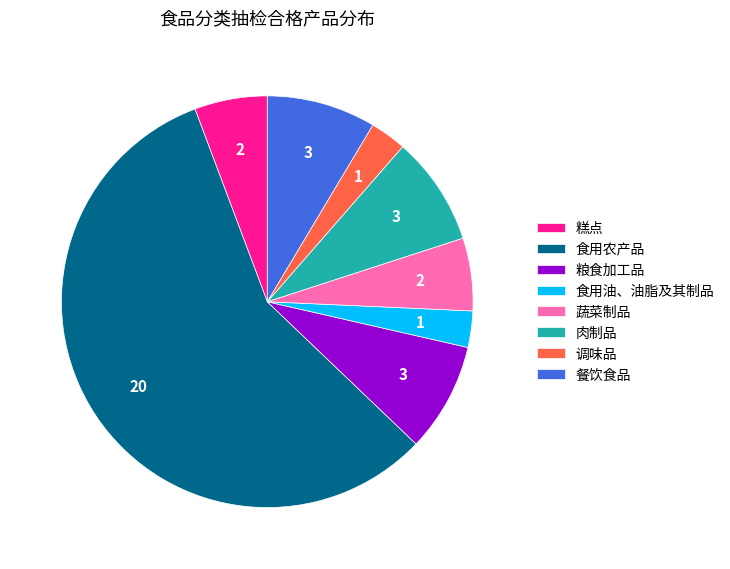

Does any single category account for the majority?

Yes